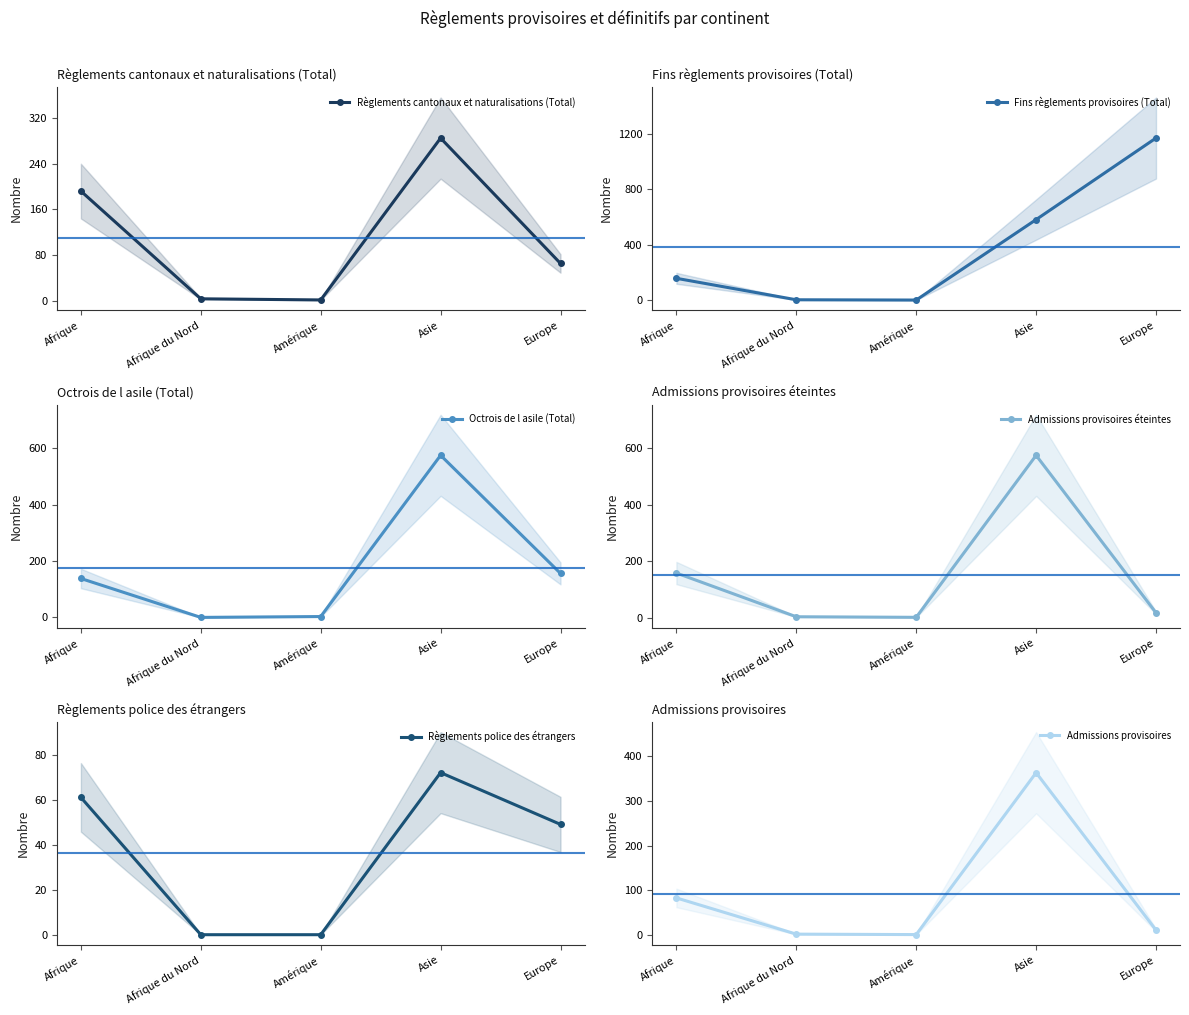

Reading left to right, list all the values displayed in this chart.

Règlements cantonaux et naturalisations (Total): Afrique=192	Afrique du Nord=3	Amérique=1	Asie=285	Europe=65
Fins règlements provisoires (Total): Afrique=158	Afrique du Nord=3	Amérique=1	Asie=582	Europe=1171
Octrois de l asile (Total): Afrique=138	Afrique du Nord=0	Amérique=3	Asie=575	Europe=156
Admissions provisoires éteintes: Afrique=158	Afrique du Nord=3	Amérique=1	Asie=575	Europe=17
Règlements police des étrangers: Afrique=61	Afrique du Nord=0	Amérique=0	Asie=72	Europe=49
Admissions provisoires: Afrique=83	Afrique du Nord=2	Amérique=1	Asie=363	Europe=11